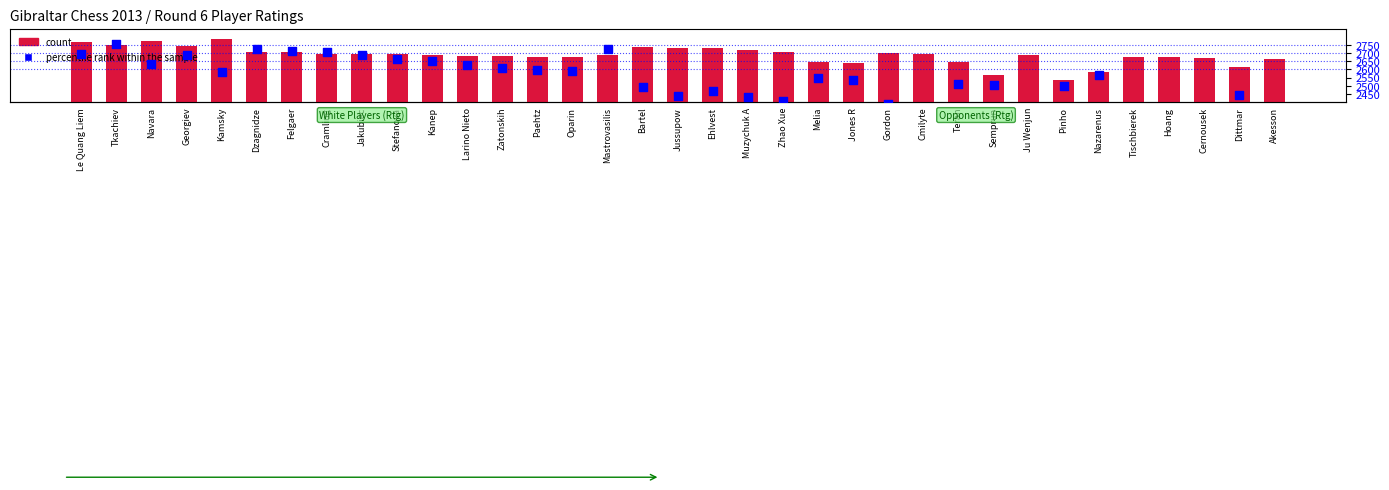

Is the value of percentile rank within the sample at Tkachiev greater than the value of count at Melia?

Yes